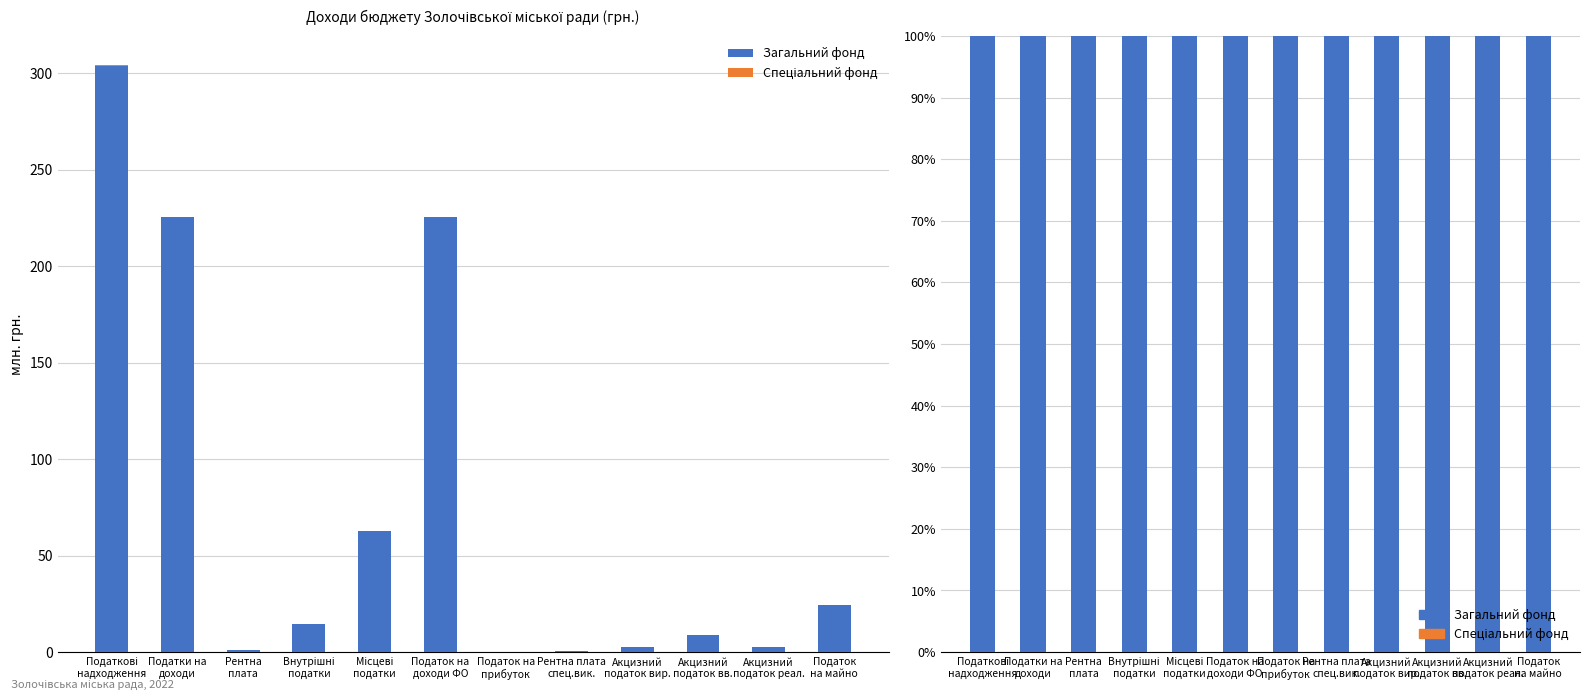

At which label is Загальний фонд closest to 99?

Податкові
надходження